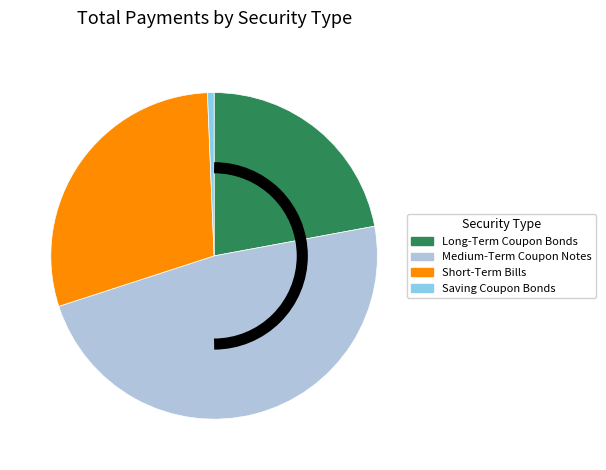

What is the ratio of the value at Medium-Term Coupon Notes to the value at Short-Term Bills?

1.6